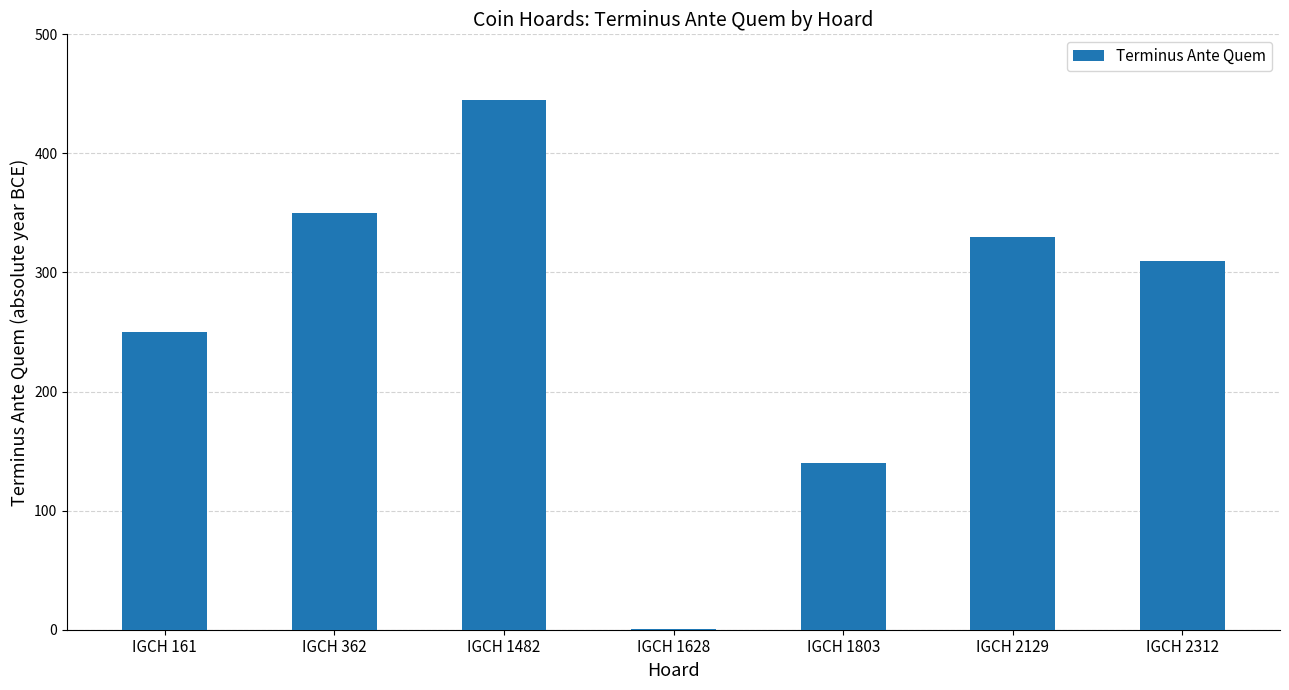

What is the sum of all values?

1826